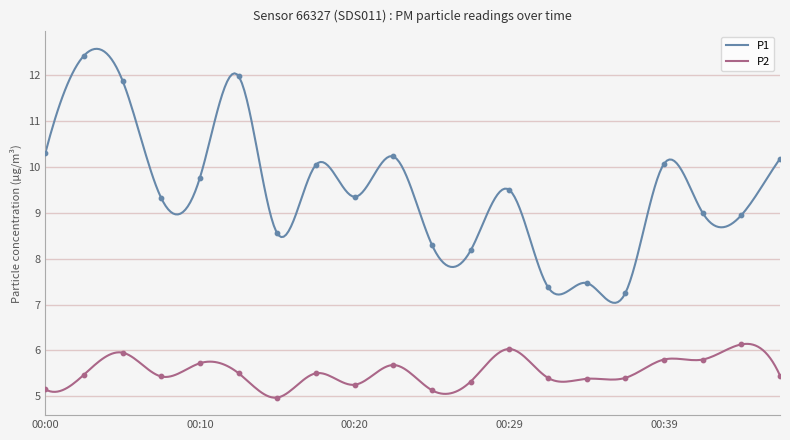

Which series has the largest Y range (max minus min)?

P1